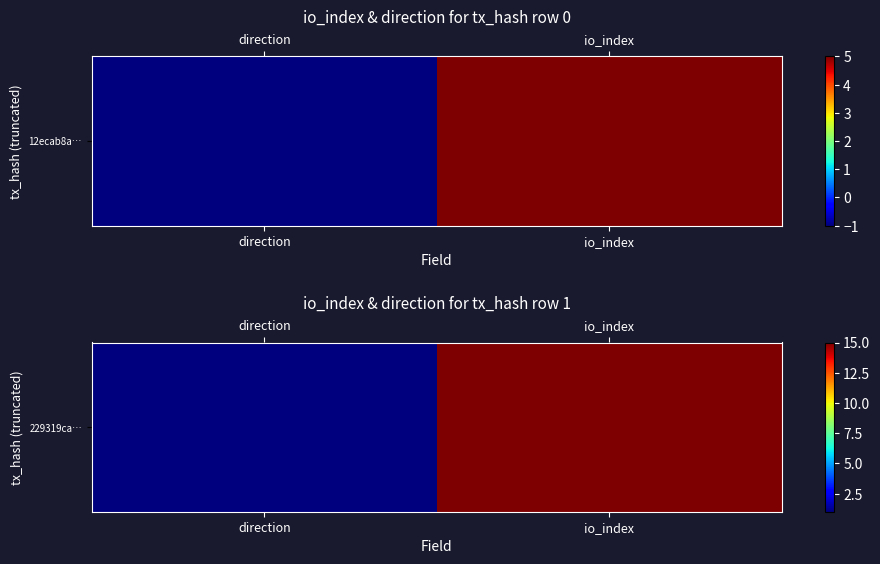

True or false: the data shows 2 at direction.

False